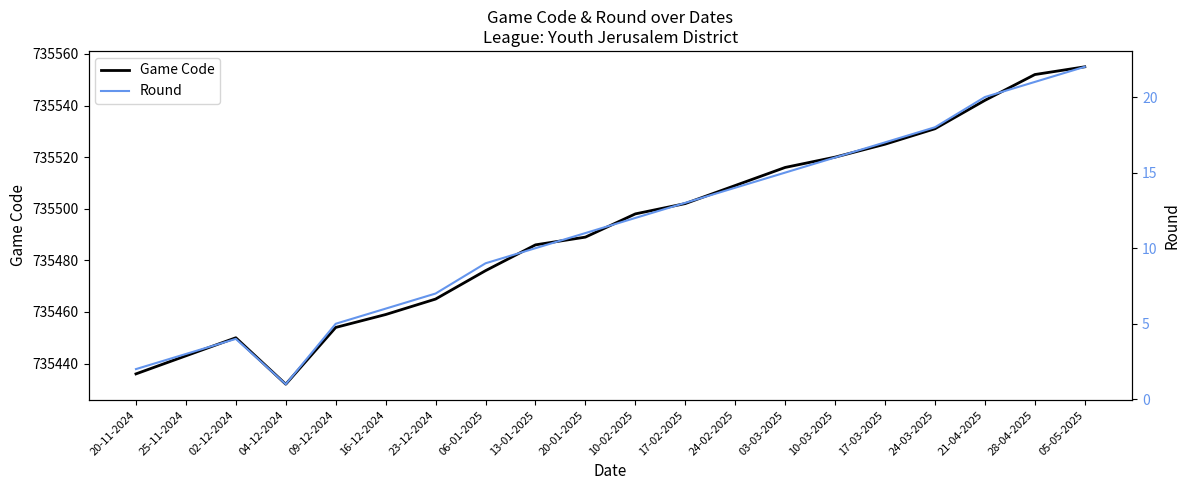

What is the label of the 12th point from the right?

13-01-2025